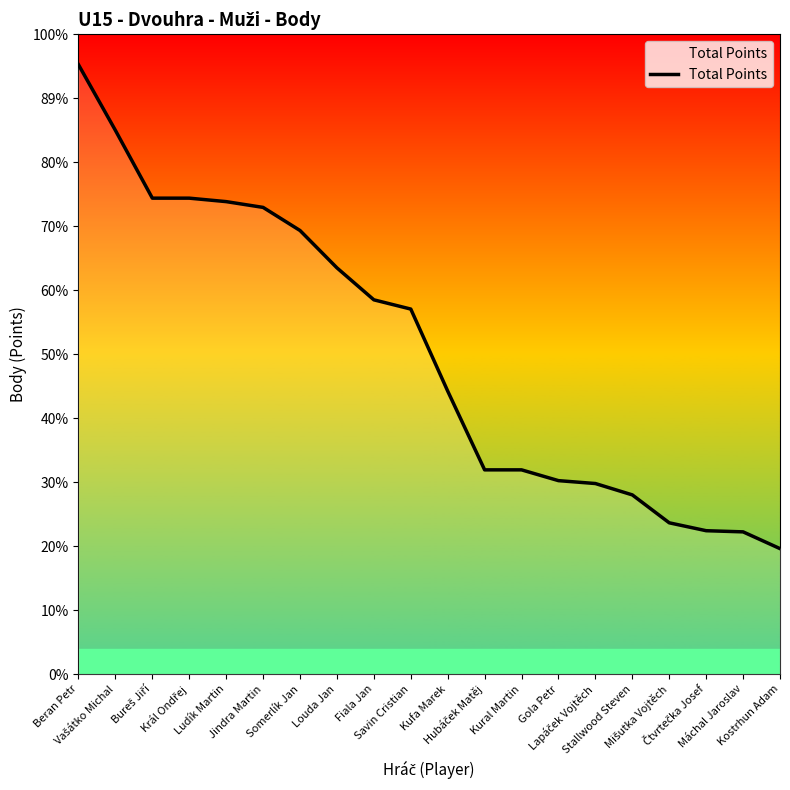

What is the ratio of the value at Král Ondřej to the value at Savin Cristian?

1.3